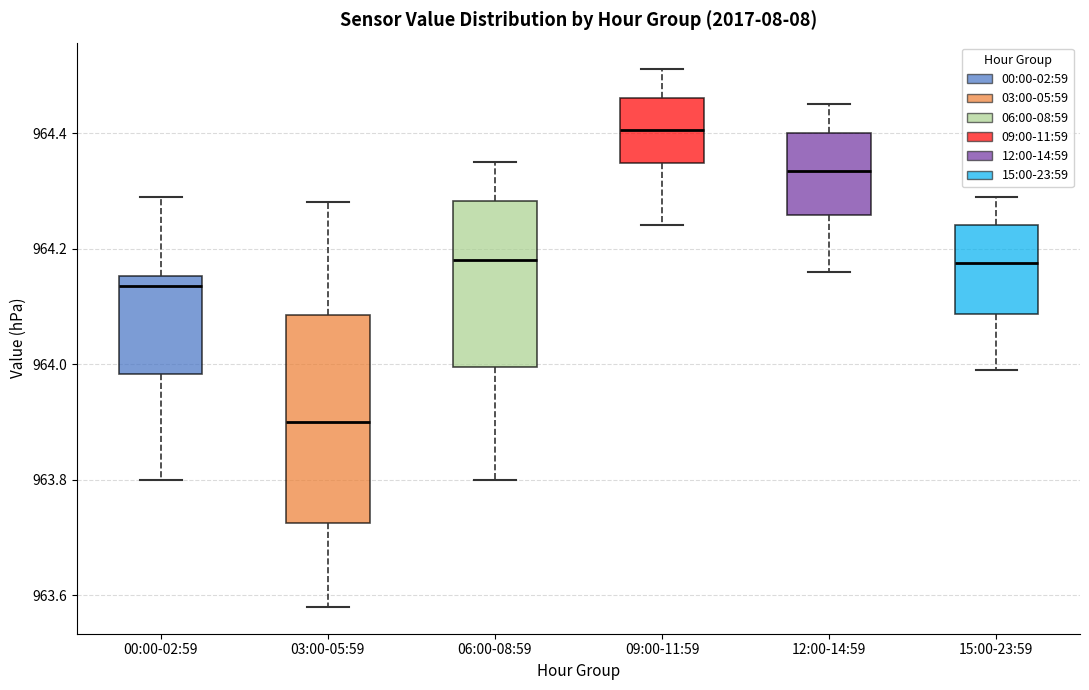

Reading left to right, read every box against the y-axis: the position of its median line, the range the box covers, and the ends of its whiskers. The values are not printed on the chart, so give them approximately, as read against the axis.

00:00-02:59: median 964.14, box 963.98 to 964.16, whiskers 963.80 to 964.30
03:00-05:59: median 963.90, box 963.72 to 964.08, whiskers 963.58 to 964.28
06:00-08:59: median 964.18, box 964.00 to 964.28, whiskers 963.80 to 964.36
09:00-11:59: median 964.40, box 964.34 to 964.46, whiskers 964.24 to 964.52
12:00-14:59: median 964.34, box 964.26 to 964.40, whiskers 964.16 to 964.46
15:00-23:59: median 964.18, box 964.08 to 964.24, whiskers 964.00 to 964.30